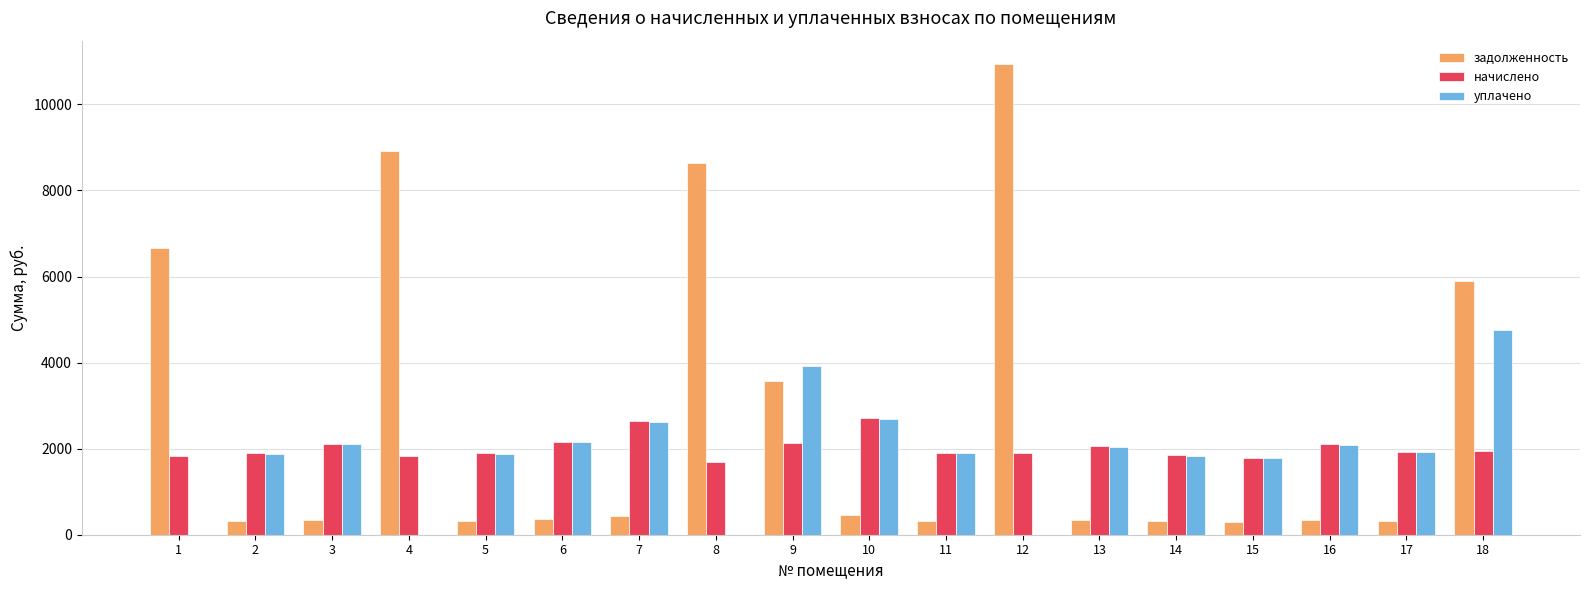

How many data points in начислено are above 1931?

9